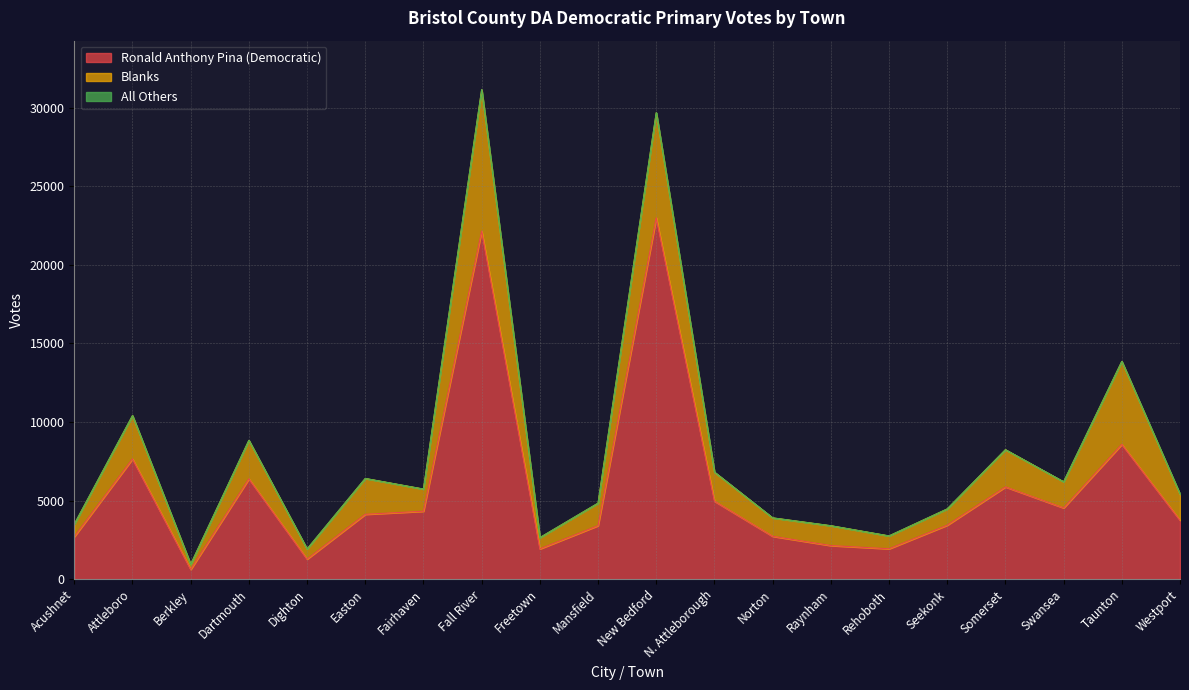

List the labels in order of Blanks value, largest first.

Fall River, New Bedford, Taunton, Attleboro, Dartmouth, Somerset, Easton, N. Attleborough, Swansea, Westport, Mansfield, Fairhaven, Raynham, Norton, Seekonk, Rehoboth, Acushnet, Freetown, Dighton, Berkley